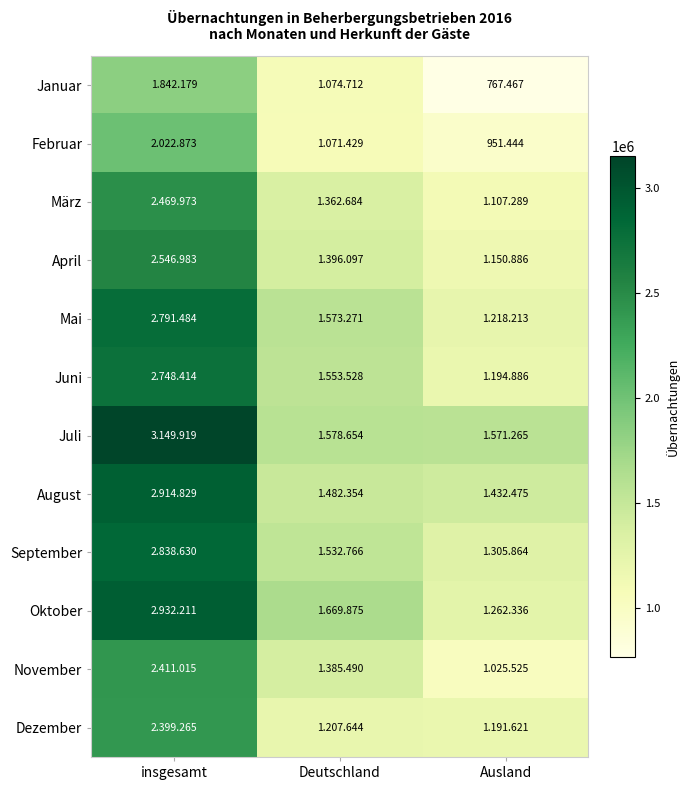

What is the sum of all März values?

4939946